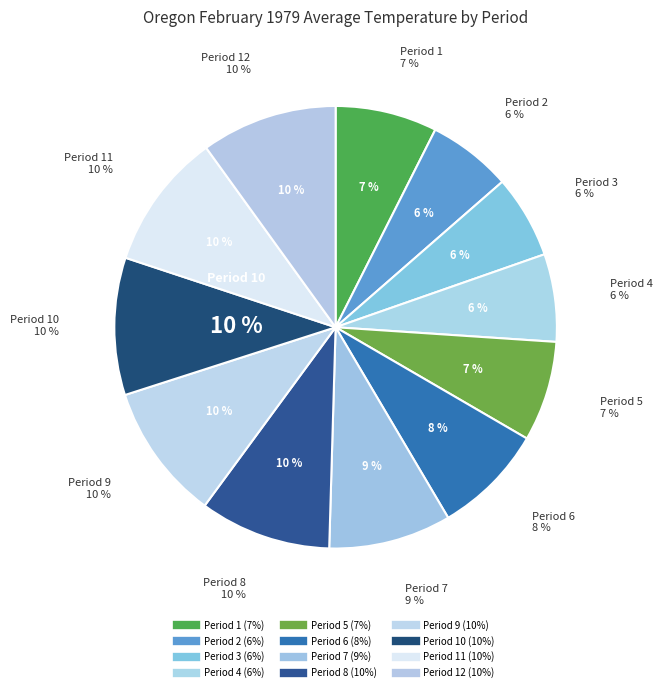

Does any single category account for the majority?

No